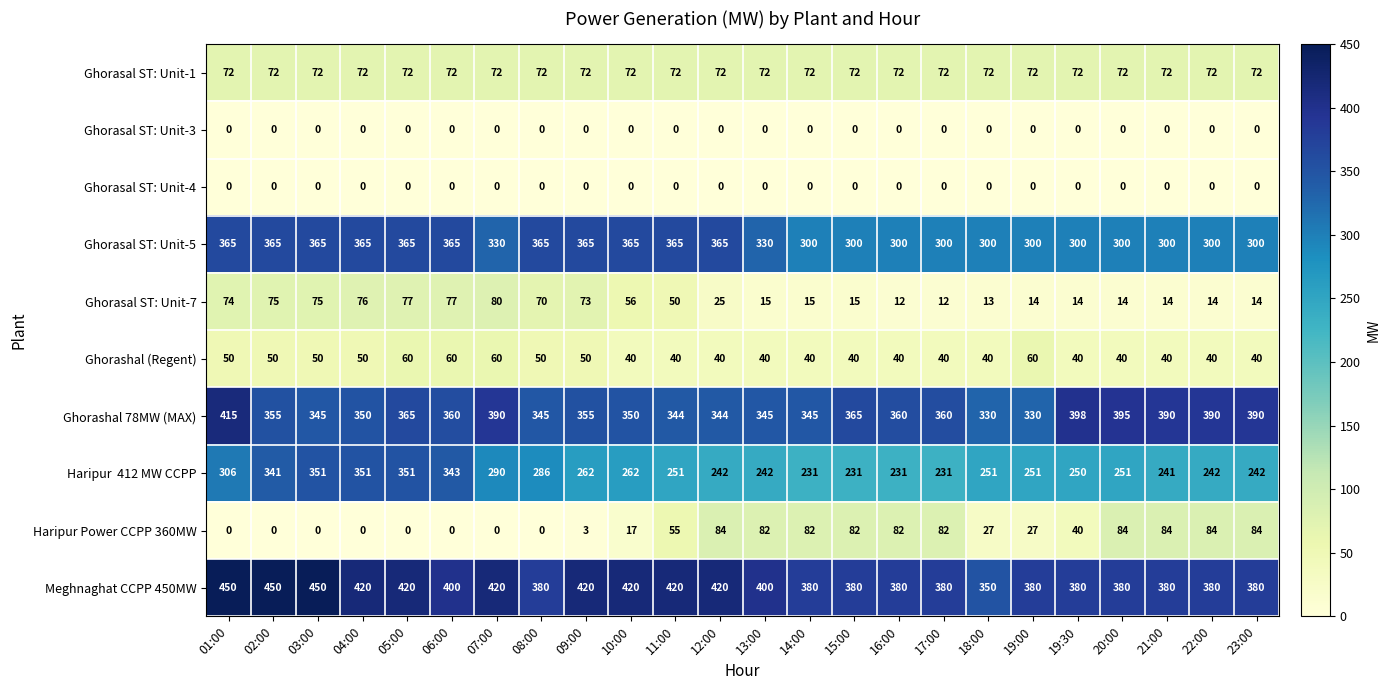

What is the approximate value of Ghorasal ST: Unit-5 at 09:00?

365